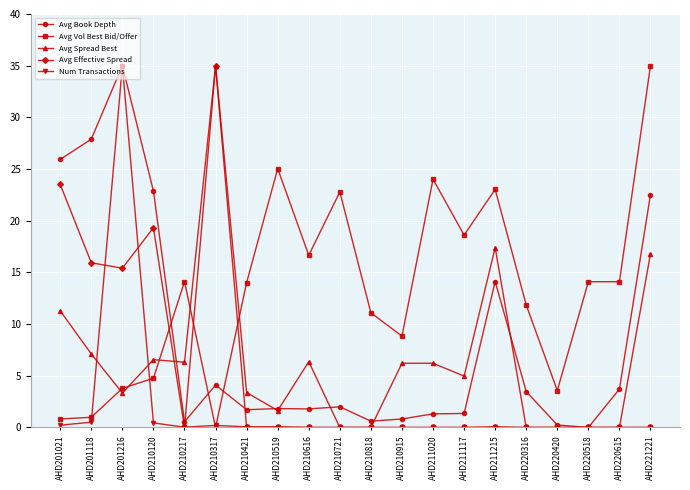

Where is the first local minimum for Avg Book Depth?

AHD210217